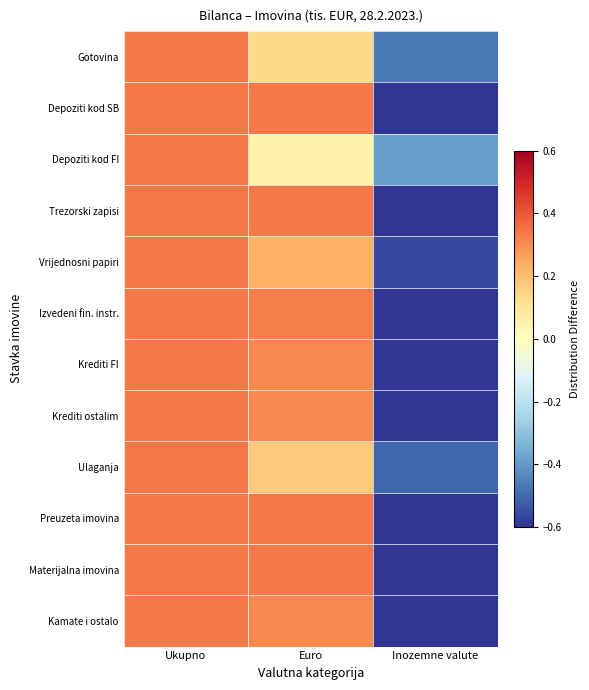

What is the total value across all series at Ukupno?

4.0